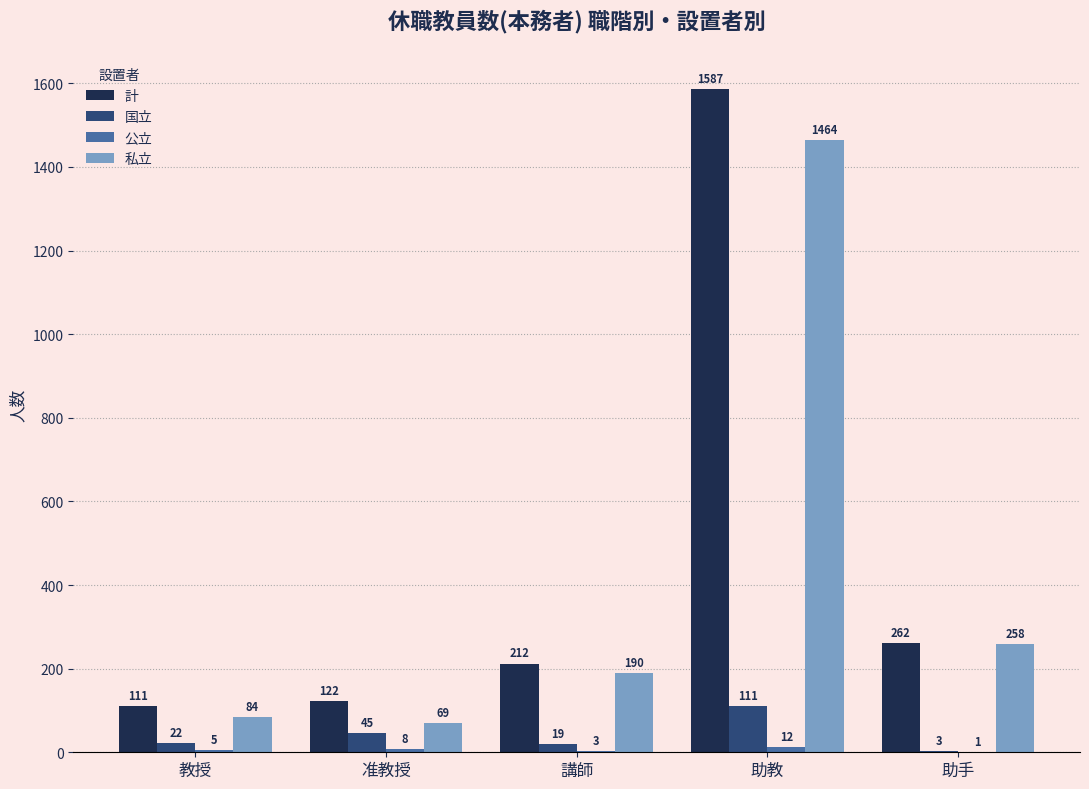

What is the sum of all 計 values?

2294